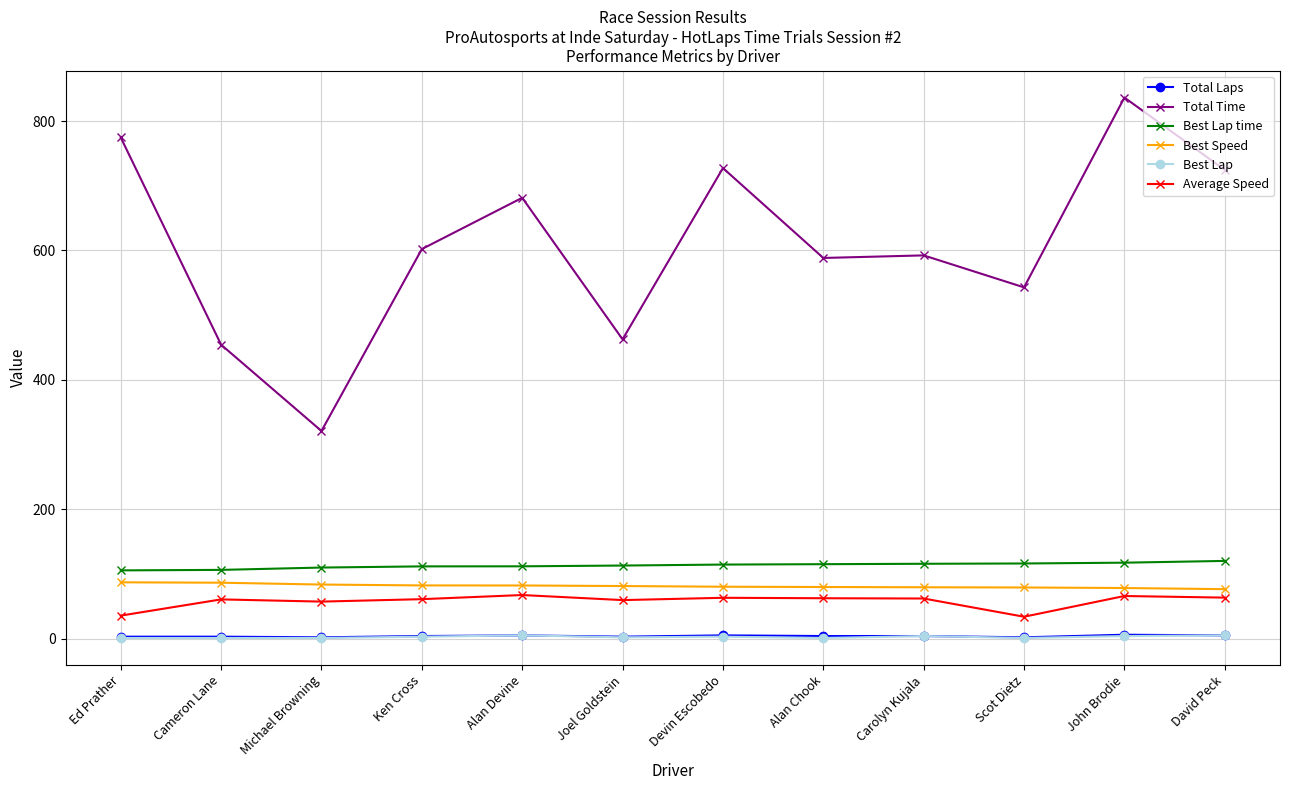

Is it true that Best Lap time equals 105.5 at Ed Prather?

True